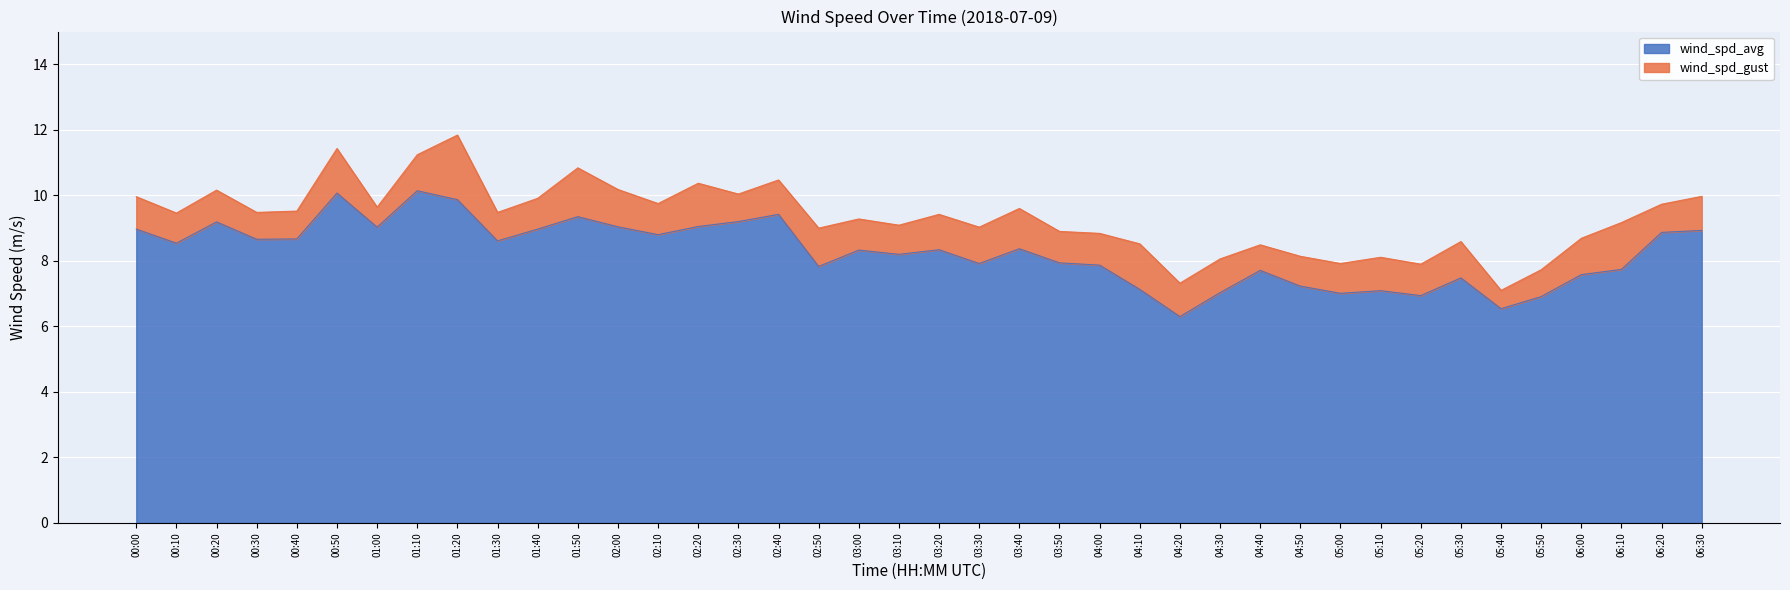

Rank the series at 06:00 from highest to lowest value.

wind_spd_gust, wind_spd_avg